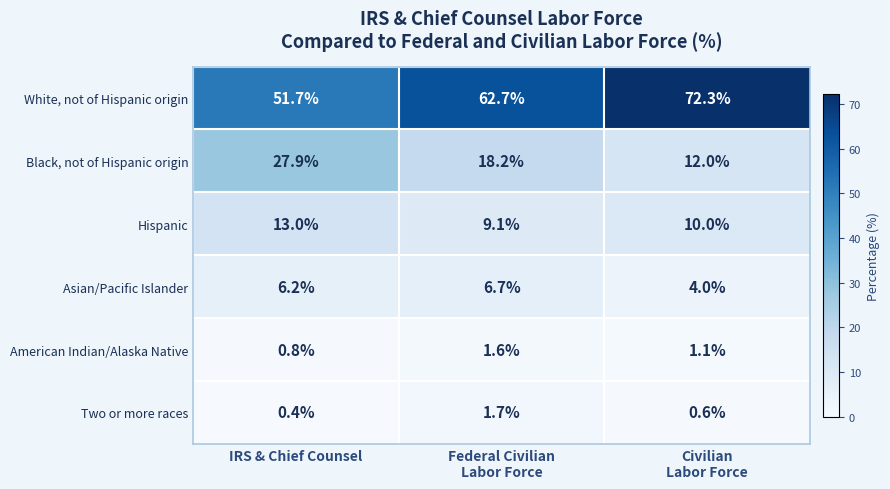

How many distinct data groups are displayed?

6